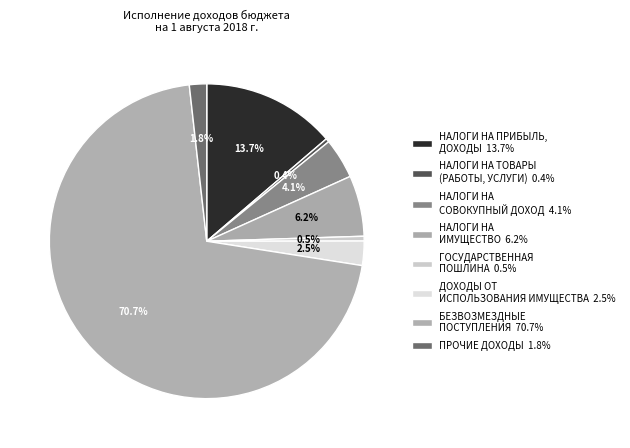

Does any single category account for the majority?

Yes